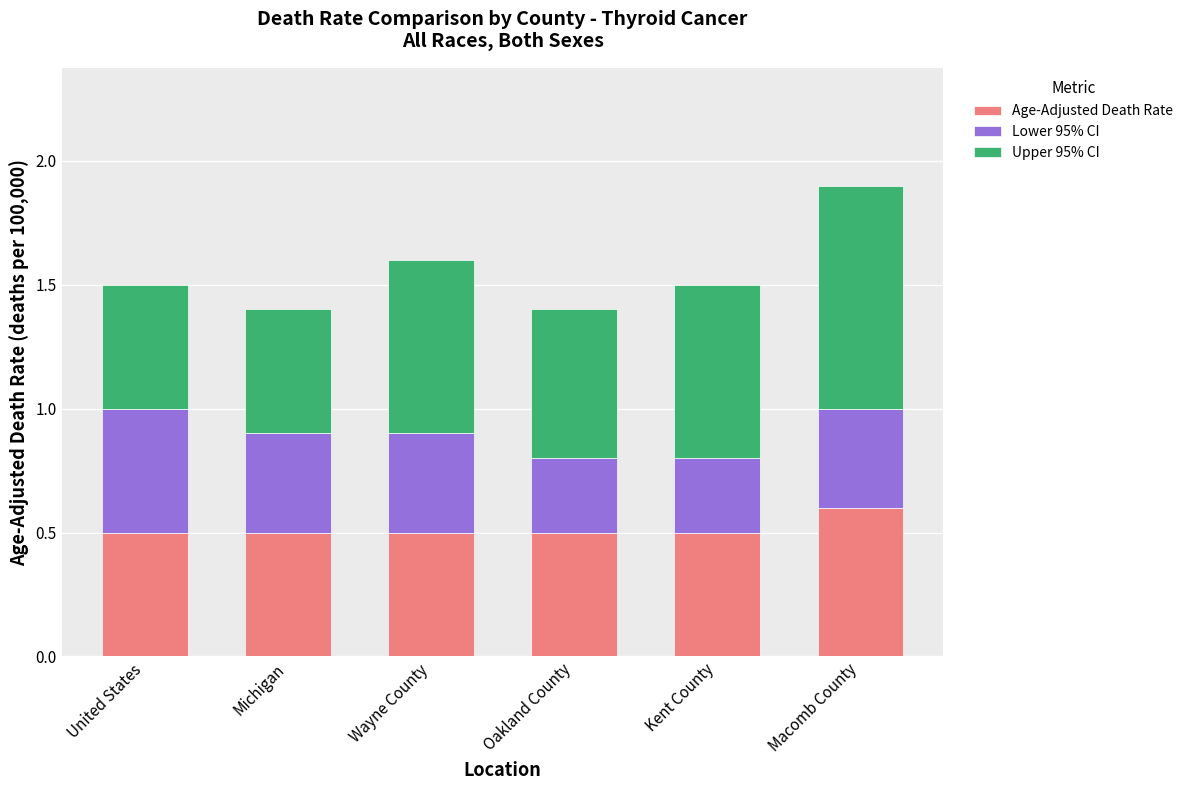

What is the average value of the Age-Adjusted Death Rate series?

0.5